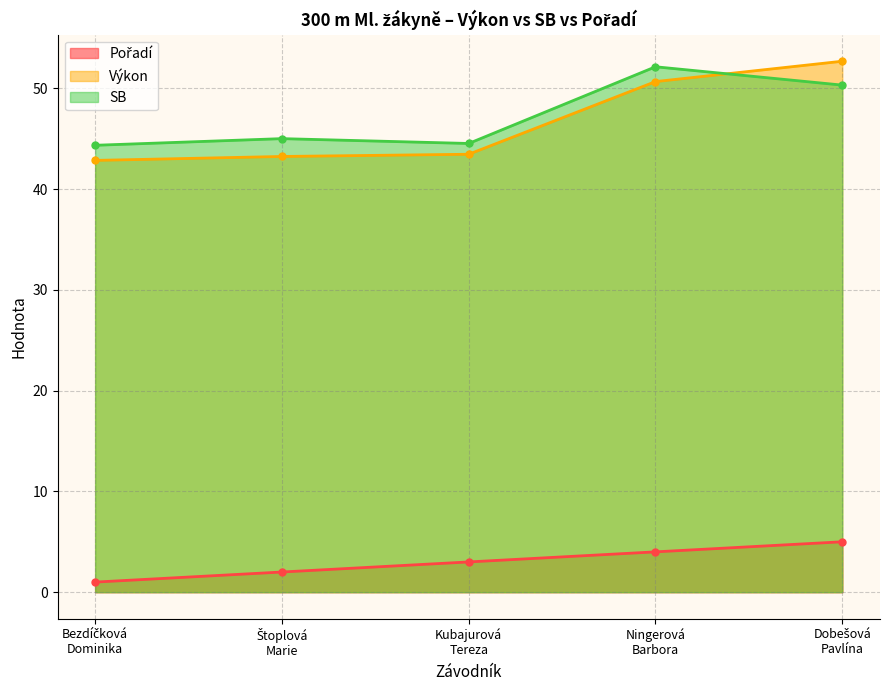

Reading left to right, list all the values displayed in this chart.

Pořadí: Bezdíčková
Dominika=1.0	Štoplová
Marie=2.0	Kubajurová
Tereza=3.0	Ningerová
Barbora=4.0	Dobešová
Pavlína=5.0
Výkon: Bezdíčková
Dominika=42.8	Štoplová
Marie=43.2	Kubajurová
Tereza=43.5	Ningerová
Barbora=50.7	Dobešová
Pavlína=52.7
SB: Bezdíčková
Dominika=44.3	Štoplová
Marie=45.0	Kubajurová
Tereza=44.5	Ningerová
Barbora=52.1	Dobešová
Pavlína=50.3